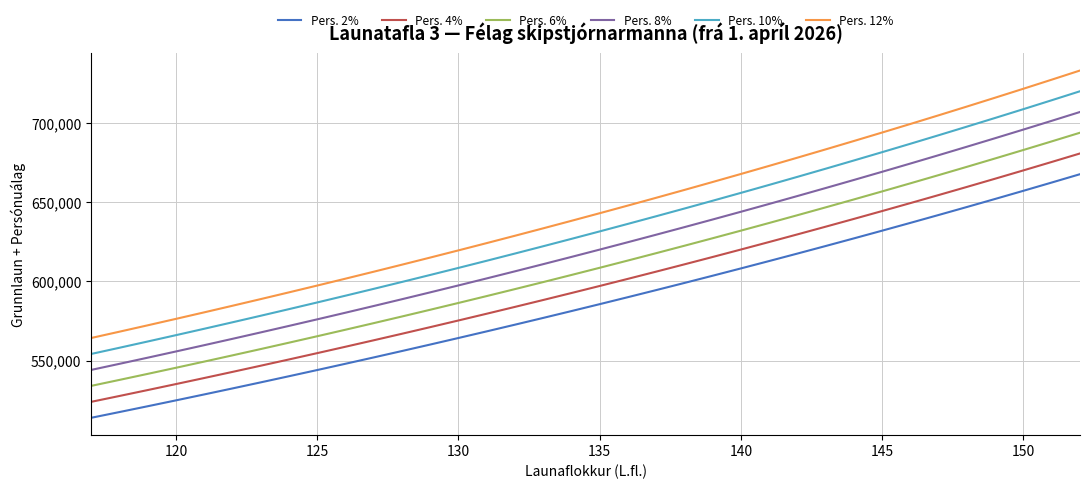

Which series has the largest total across all categories?

Pers. 12%